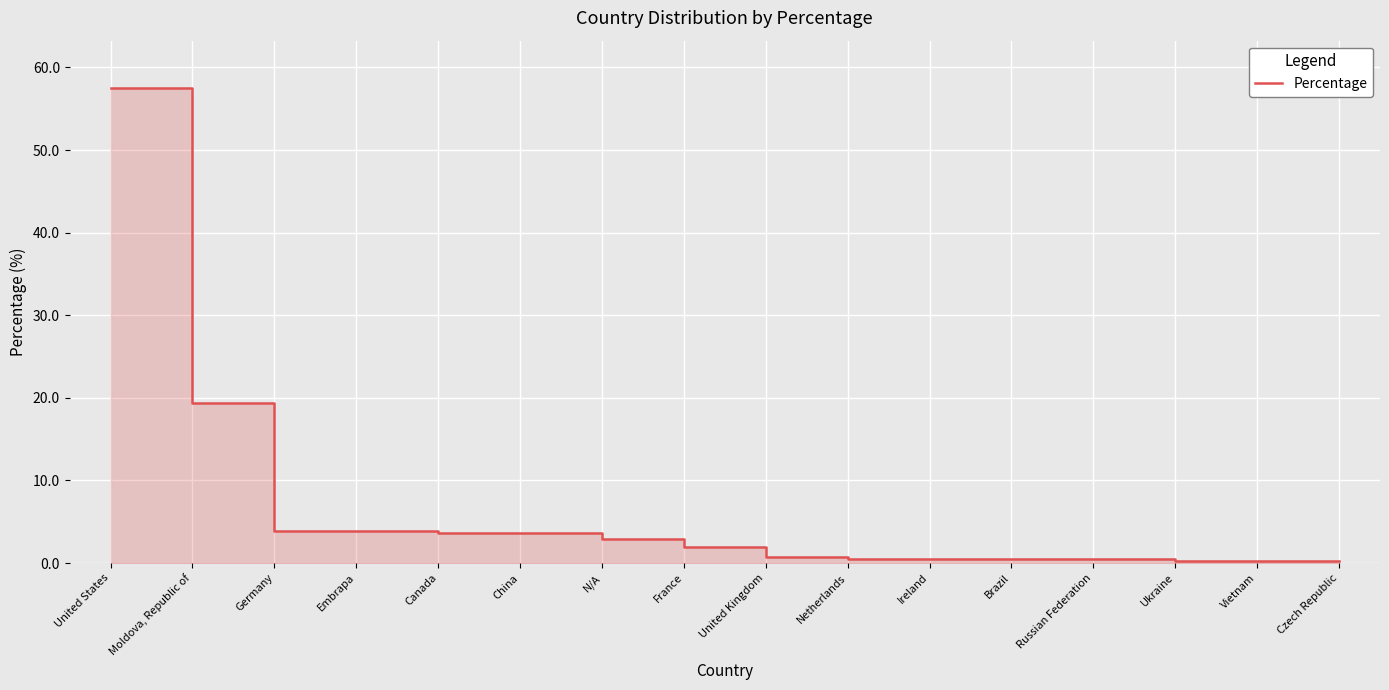

Rank the categories by value from lowest to highest.

Ukraine, Vietnam, Czech Republic, Netherlands, Ireland, Brazil, Russian Federation, United Kingdom, France, N/A, Canada, China, Germany, Embrapa, Moldova, Republic of, United States